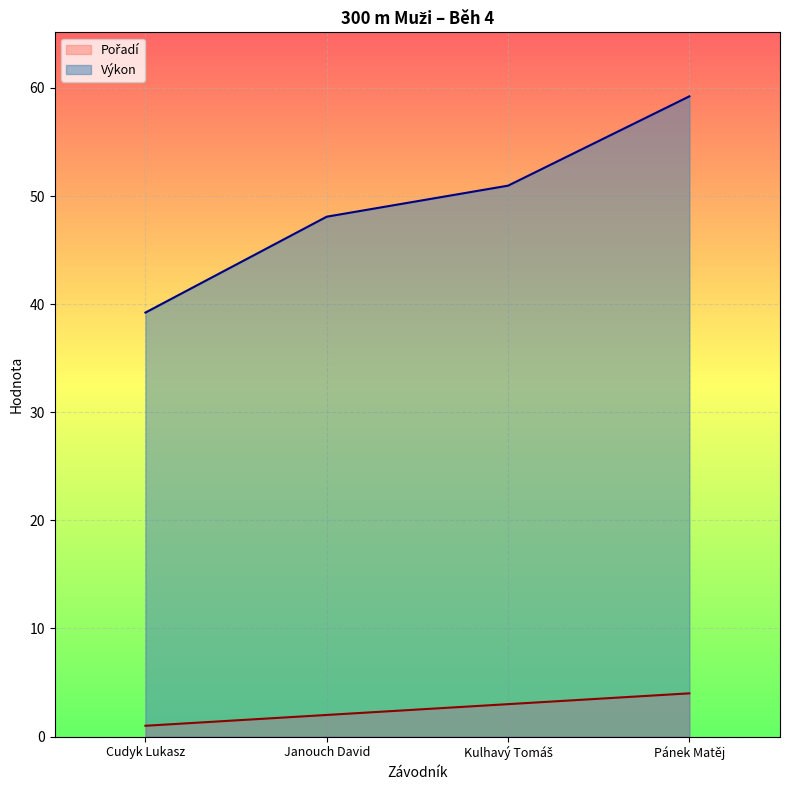

True or false: Pořadí has more than 0 points higher than both neighbors.

False